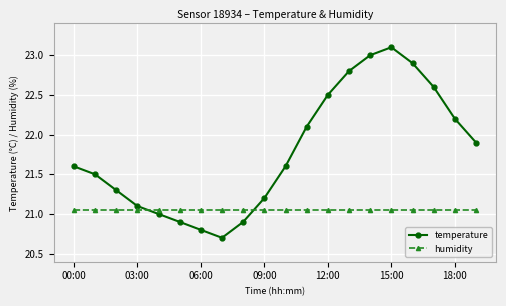

True or false: temperature and humidity cross at least once.

True